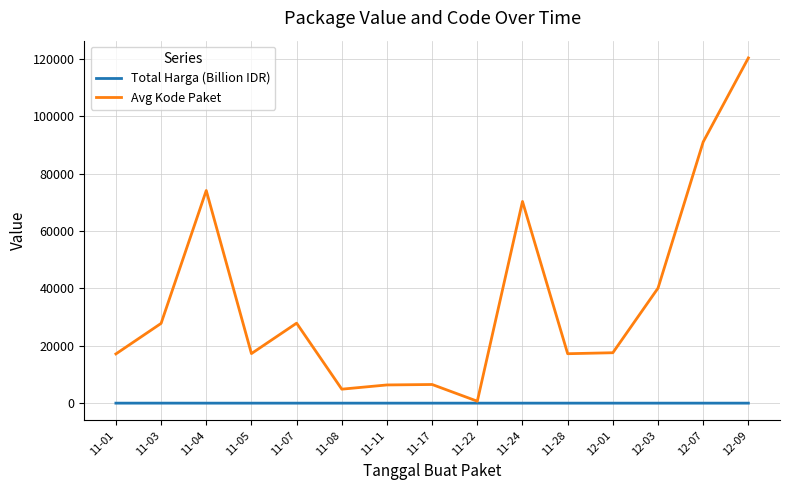

The value of Avg Kode Paket at 11-05 is 17283.0. True or false?

True